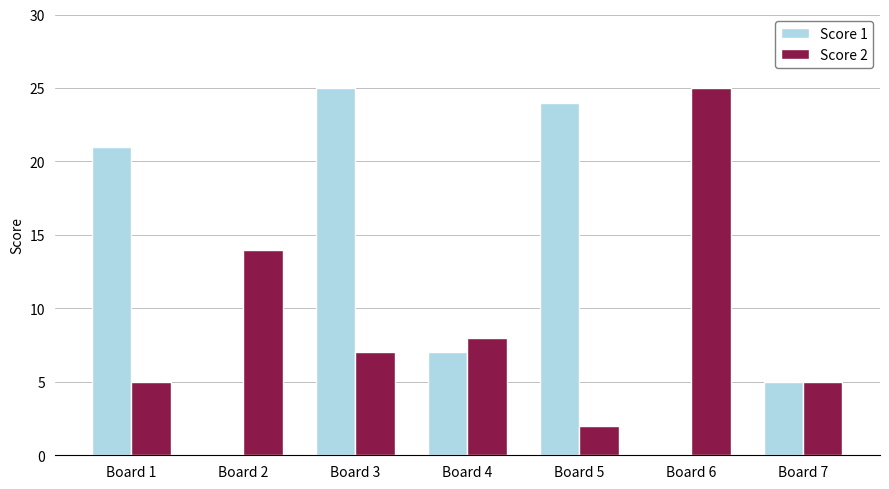

What is the highest value of the Score 1 series?

25